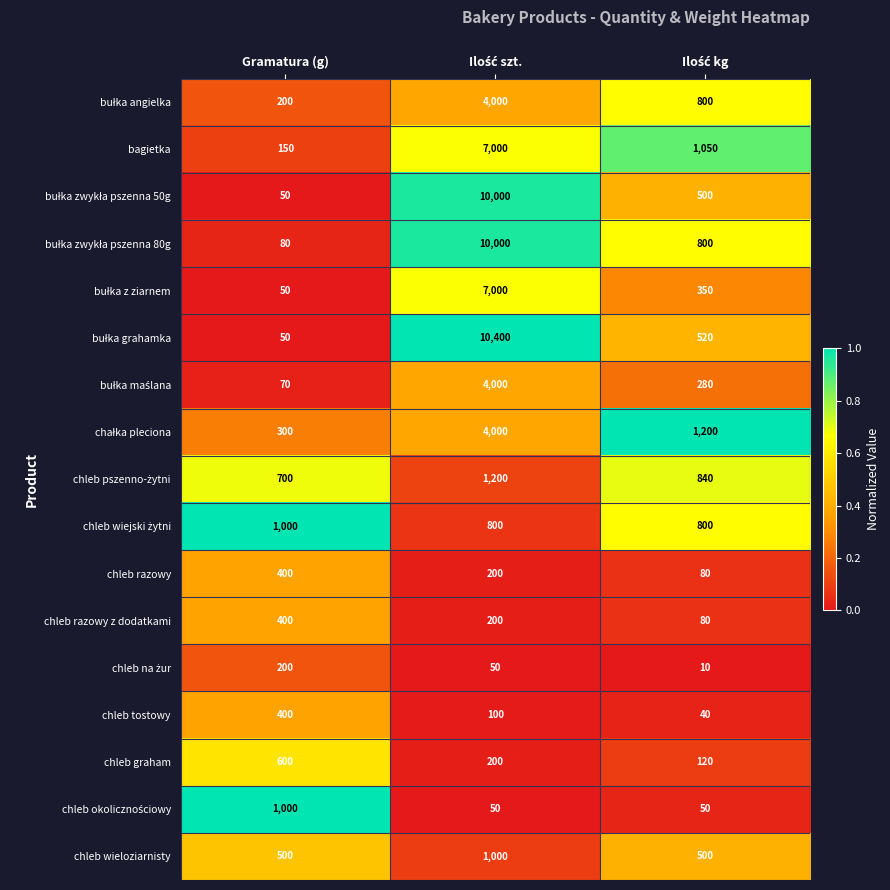

What is the difference between the highest and lowest values at Gramatura (g)?

950